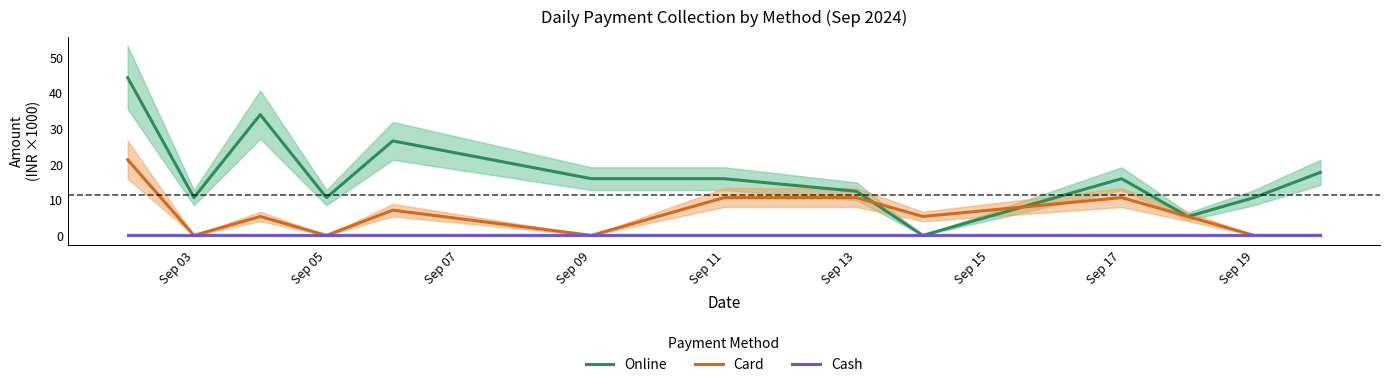

The value of Online at Sep 13 is 16.7. True or false?

False